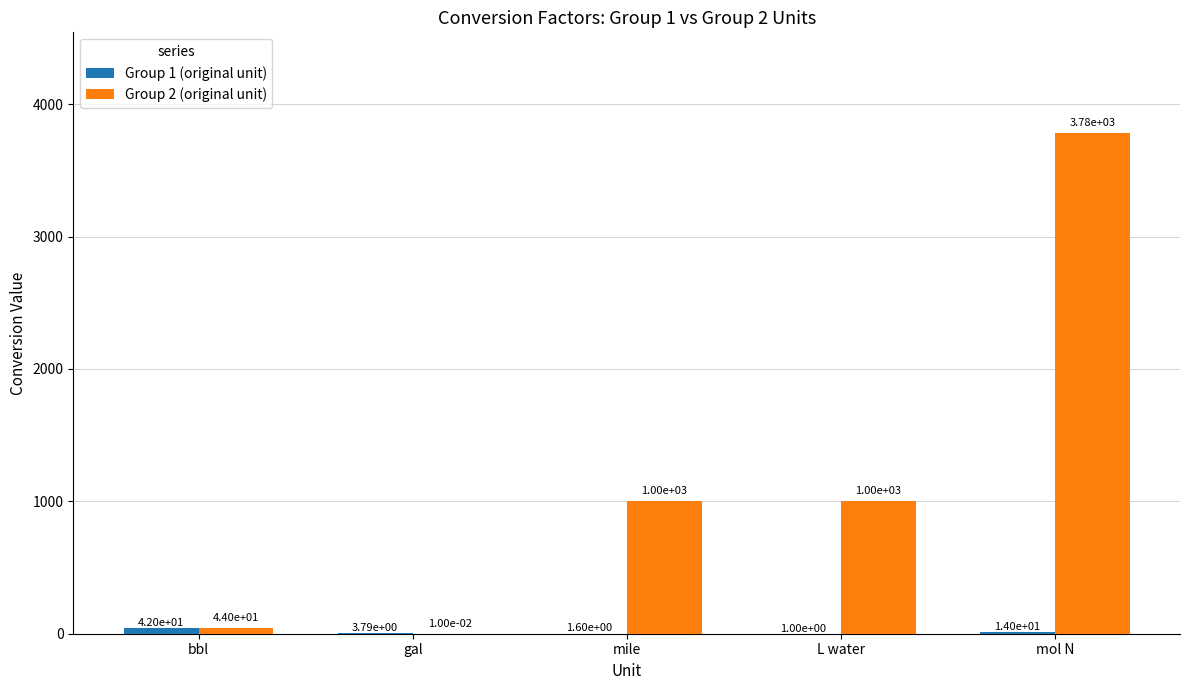

At which category is the sum across all series the highest?

mol N